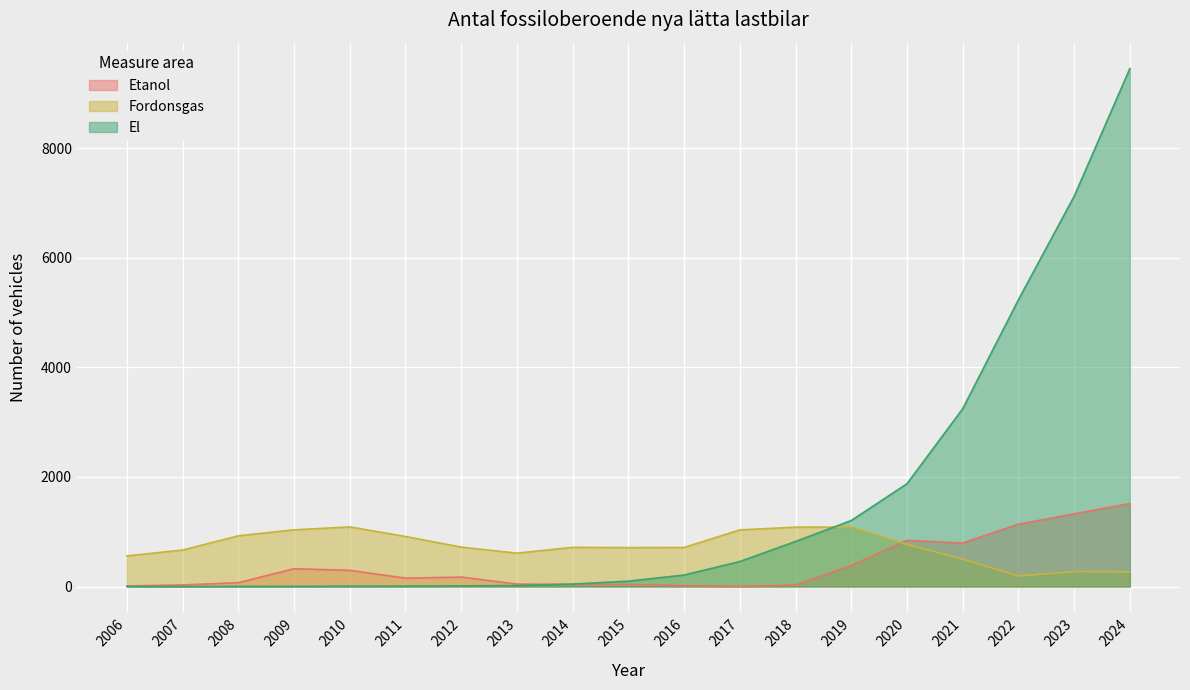

How many interior local valleys does the El series have?

1